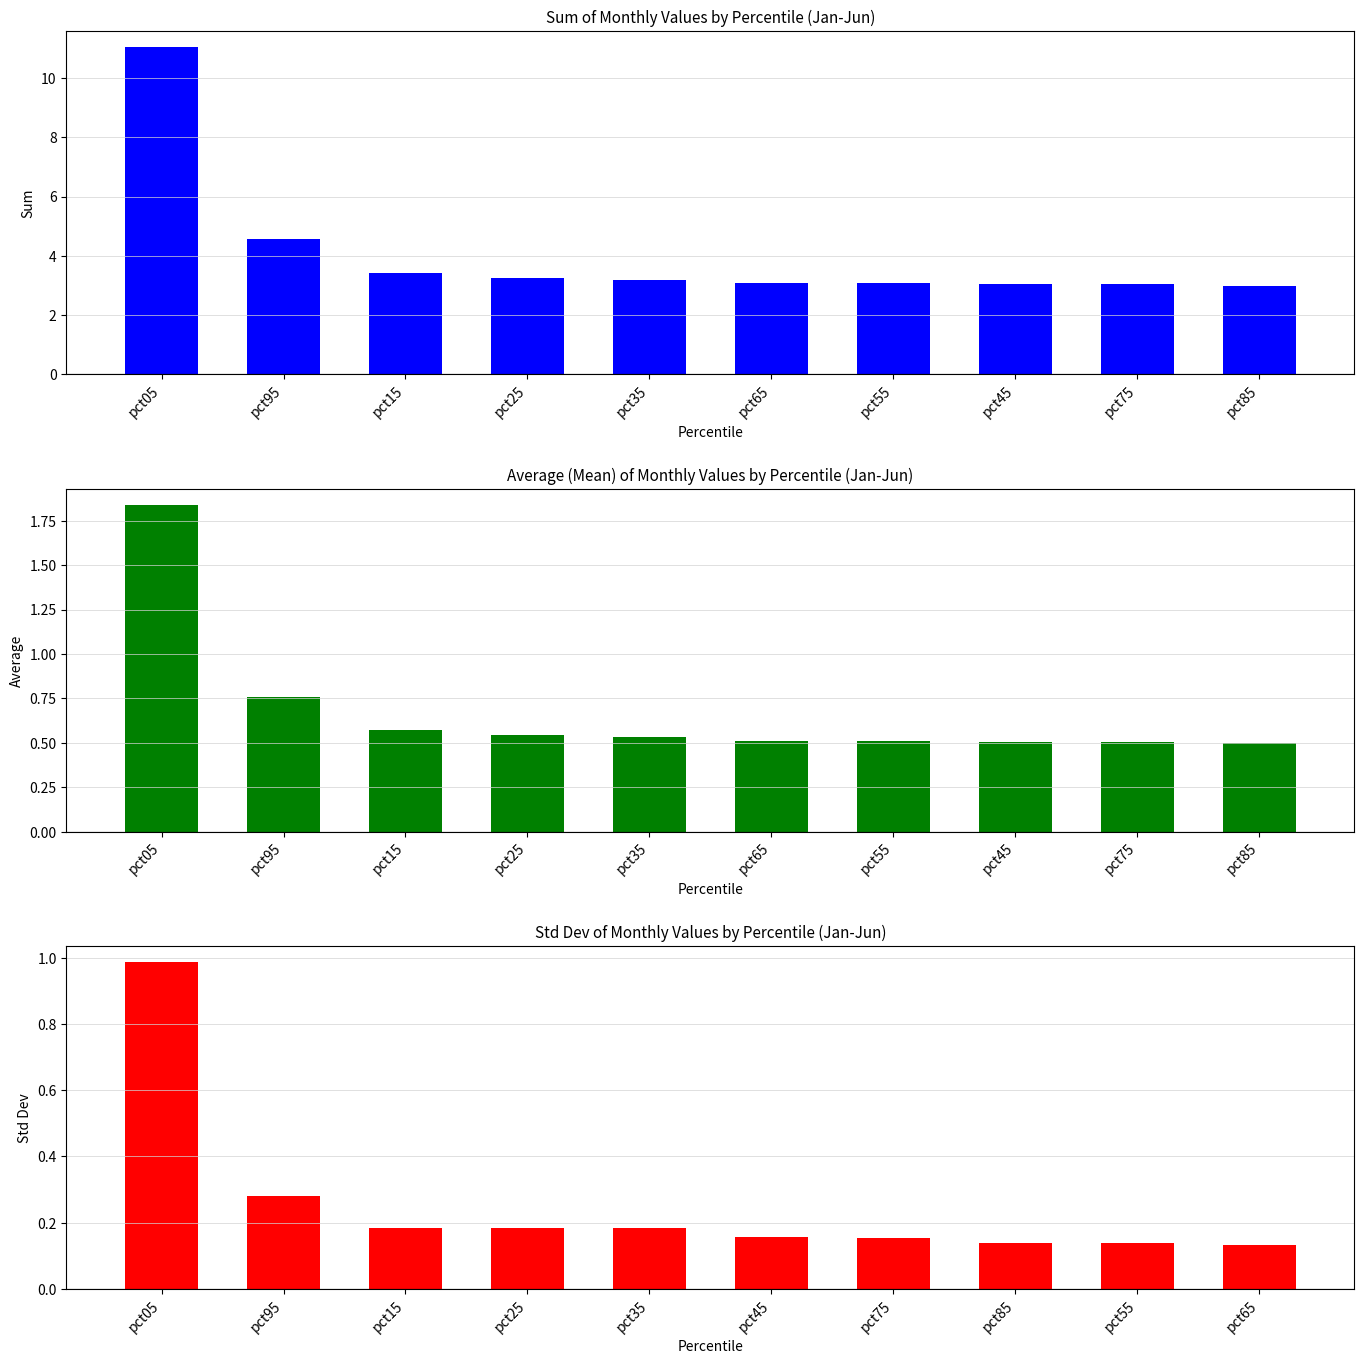

The value of Std Dev at pct35 is 0.2. True or false?

True